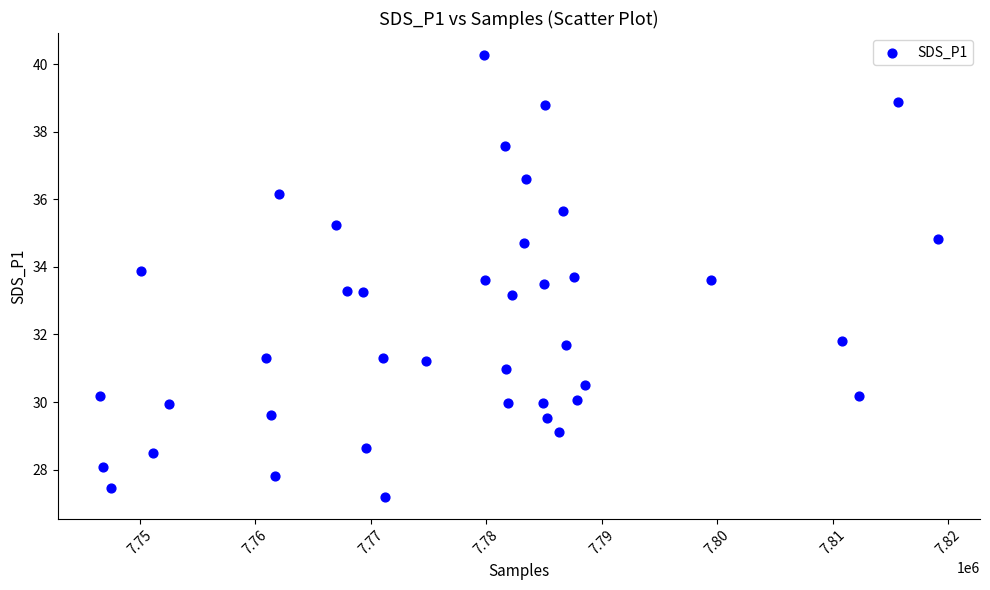

What is the range of X values (max minus min)?

72622.0